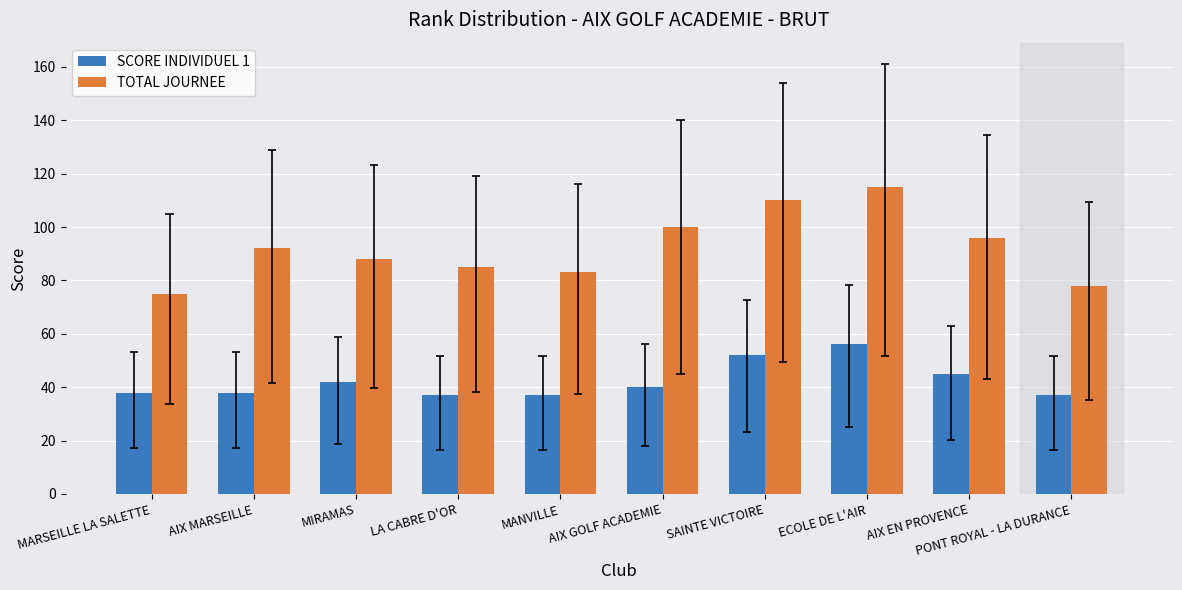

Reading left to right, what are all the values shown in this chart?

SCORE INDIVIDUEL 1: 38	38	42	37	37	40	52	56	45	37
TOTAL JOURNEE: 75	92	88	85	83	100	110	115	96	78